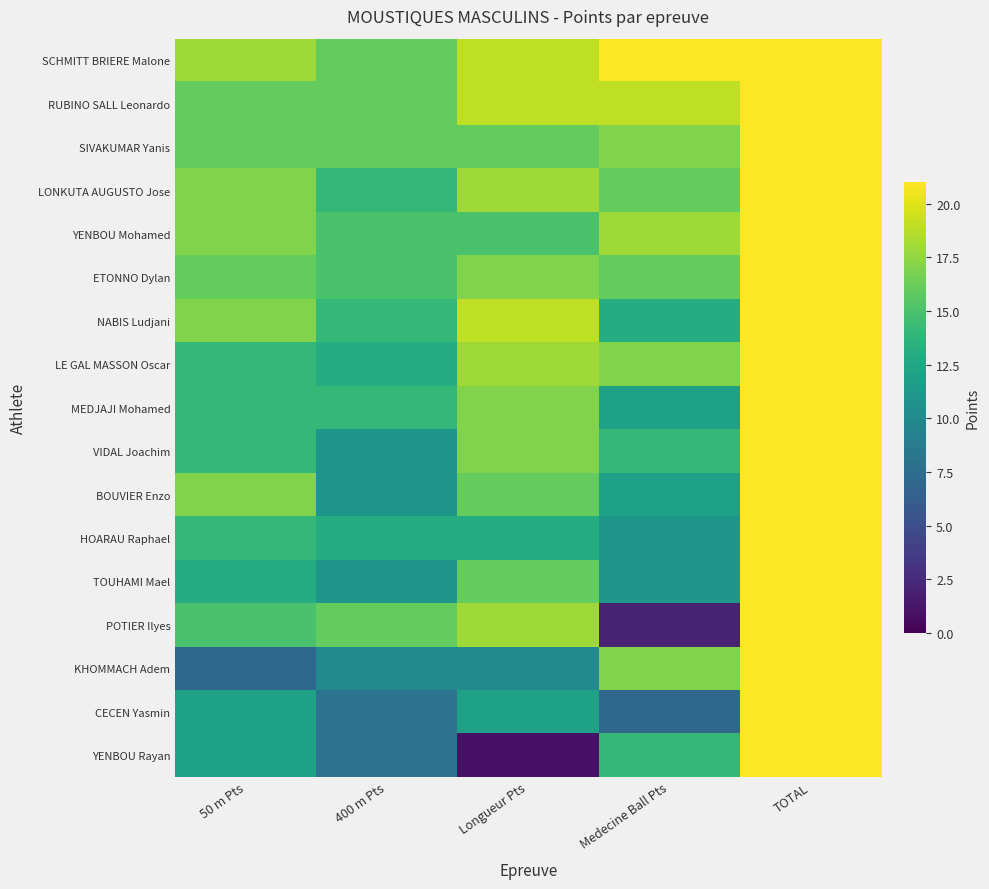

Reading right to left, what are all the values shown in this chart?

SCHMITT BRIERE Malone: TOTAL=74	Medecine Ball Pts=21	Longueur Pts=19	400 m Pts=16	50 m Pts=18
RUBINO SALL Leonardo: TOTAL=70	Medecine Ball Pts=19	Longueur Pts=19	400 m Pts=16	50 m Pts=16
SIVAKUMAR Yanis: TOTAL=65	Medecine Ball Pts=17	Longueur Pts=16	400 m Pts=16	50 m Pts=16
LONKUTA AUGUSTO Jose: TOTAL=65	Medecine Ball Pts=16	Longueur Pts=18	400 m Pts=14	50 m Pts=17
YENBOU Mohamed: TOTAL=65	Medecine Ball Pts=18	Longueur Pts=15	400 m Pts=15	50 m Pts=17
ETONNO Dylan: TOTAL=64	Medecine Ball Pts=16	Longueur Pts=17	400 m Pts=15	50 m Pts=16
NABIS Ludjani: TOTAL=63	Medecine Ball Pts=13	Longueur Pts=19	400 m Pts=14	50 m Pts=17
LE GAL MASSON Oscar: TOTAL=62	Medecine Ball Pts=17	Longueur Pts=18	400 m Pts=13	50 m Pts=14
MEDJAJI Mohamed: TOTAL=57	Medecine Ball Pts=12	Longueur Pts=17	400 m Pts=14	50 m Pts=14
VIDAL Joachim: TOTAL=56	Medecine Ball Pts=14	Longueur Pts=17	400 m Pts=11	50 m Pts=14
BOUVIER Enzo: TOTAL=56	Medecine Ball Pts=12	Longueur Pts=16	400 m Pts=11	50 m Pts=17
HOARAU Raphael: TOTAL=51	Medecine Ball Pts=11	Longueur Pts=13	400 m Pts=13	50 m Pts=14
TOUHAMI Mael: TOTAL=51	Medecine Ball Pts=11	Longueur Pts=16	400 m Pts=11	50 m Pts=13
POTIER Ilyes: TOTAL=51	Medecine Ball Pts=2	Longueur Pts=18	400 m Pts=16	50 m Pts=15
KHOMMACH Adem: TOTAL=44	Medecine Ball Pts=17	Longueur Pts=10	400 m Pts=10	50 m Pts=7
CECEN Yasmin: TOTAL=39	Medecine Ball Pts=7	Longueur Pts=12	400 m Pts=8	50 m Pts=12
YENBOU Rayan: TOTAL=35	Medecine Ball Pts=14	Longueur Pts=1	400 m Pts=8	50 m Pts=12